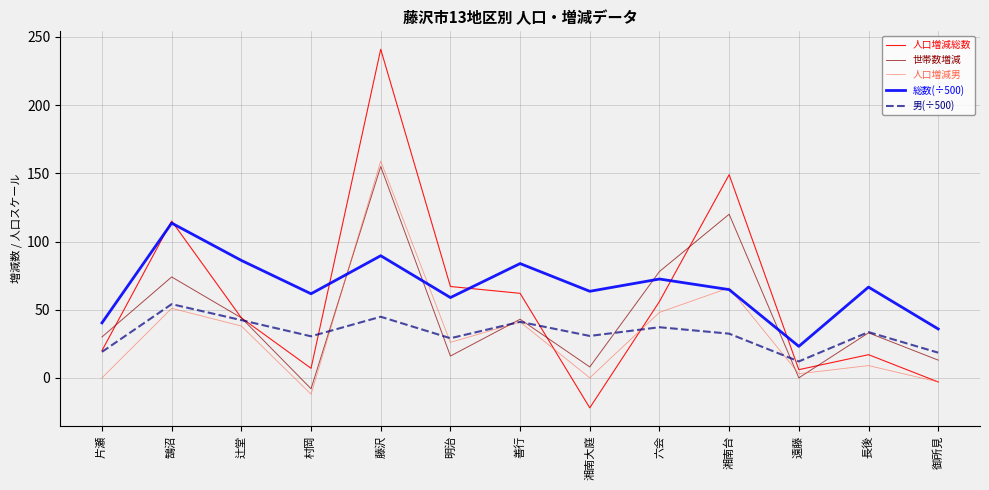

The 世帯数増減 series shows -8.0 at 村岡. True or false?

True